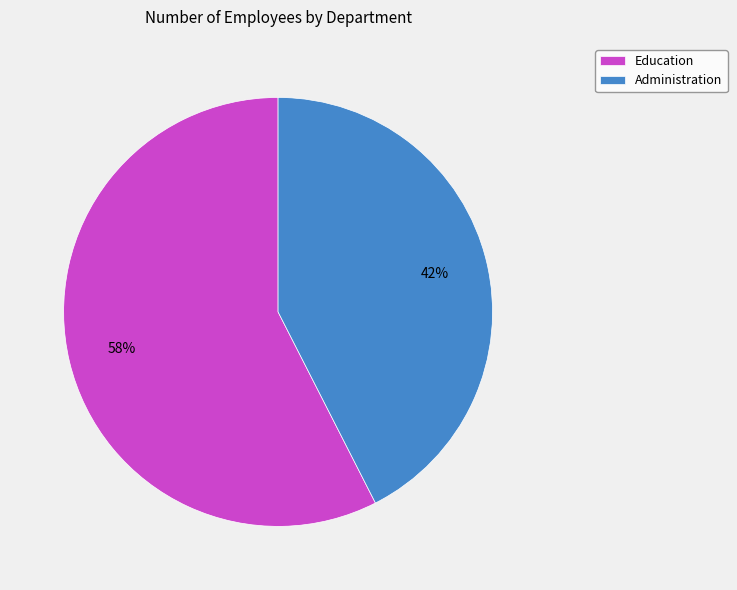

What is the ratio of the value at Administration to the value at Education?

0.7